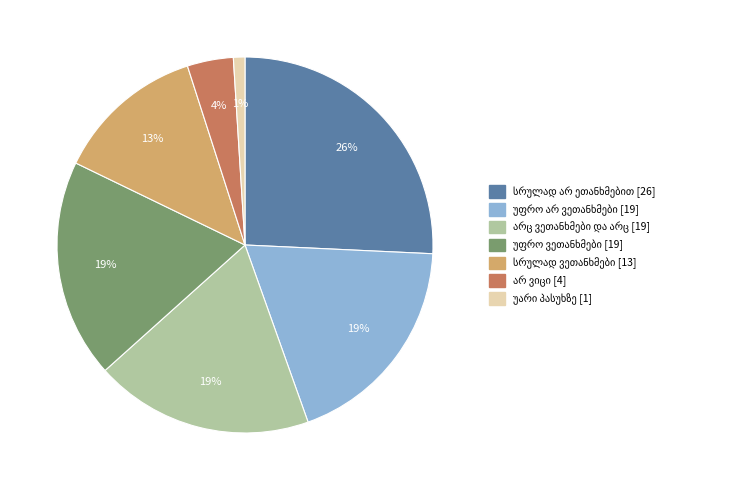

To the nearest percent, what is the difference between the largest and smallest slice percentages?

25%